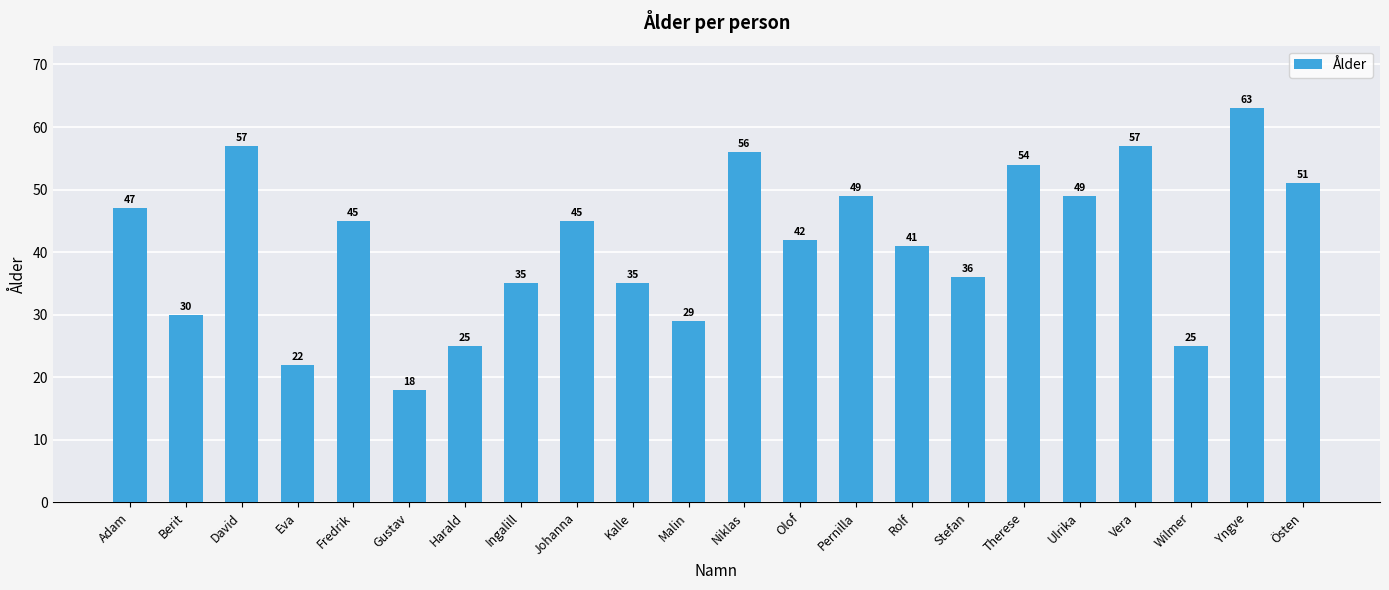

What is the ratio of the value at Vera to the value at Wilmer?

2.3